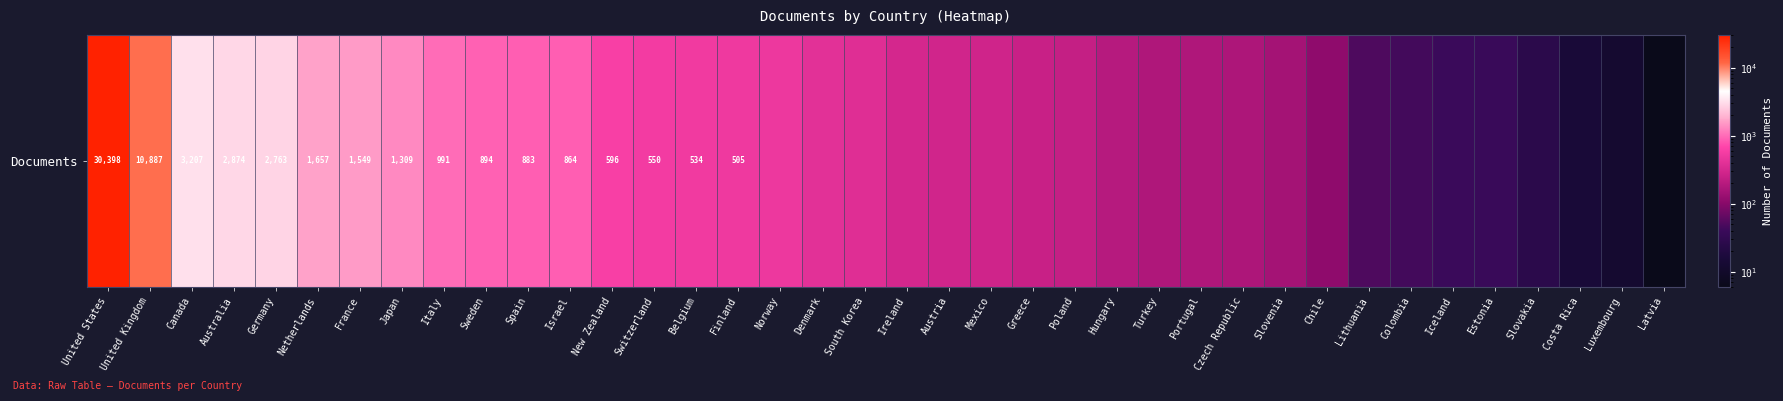

What is the minimum value shown in the chart?

6